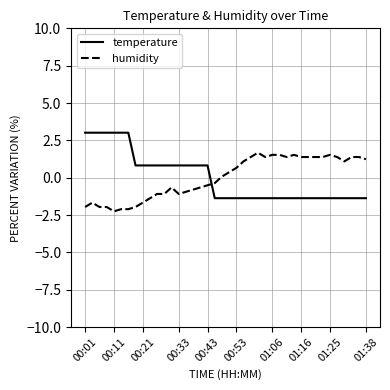

List the series in order of their peak value, lowest first.

humidity, temperature